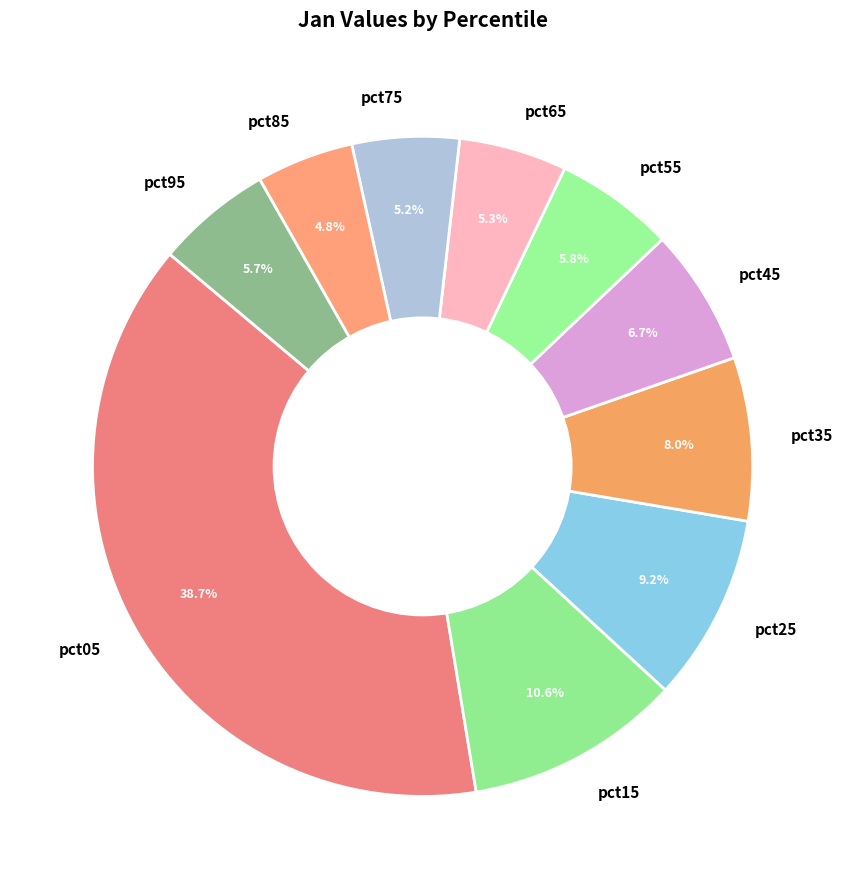

Which has a higher value, pct65 or pct25?

pct25